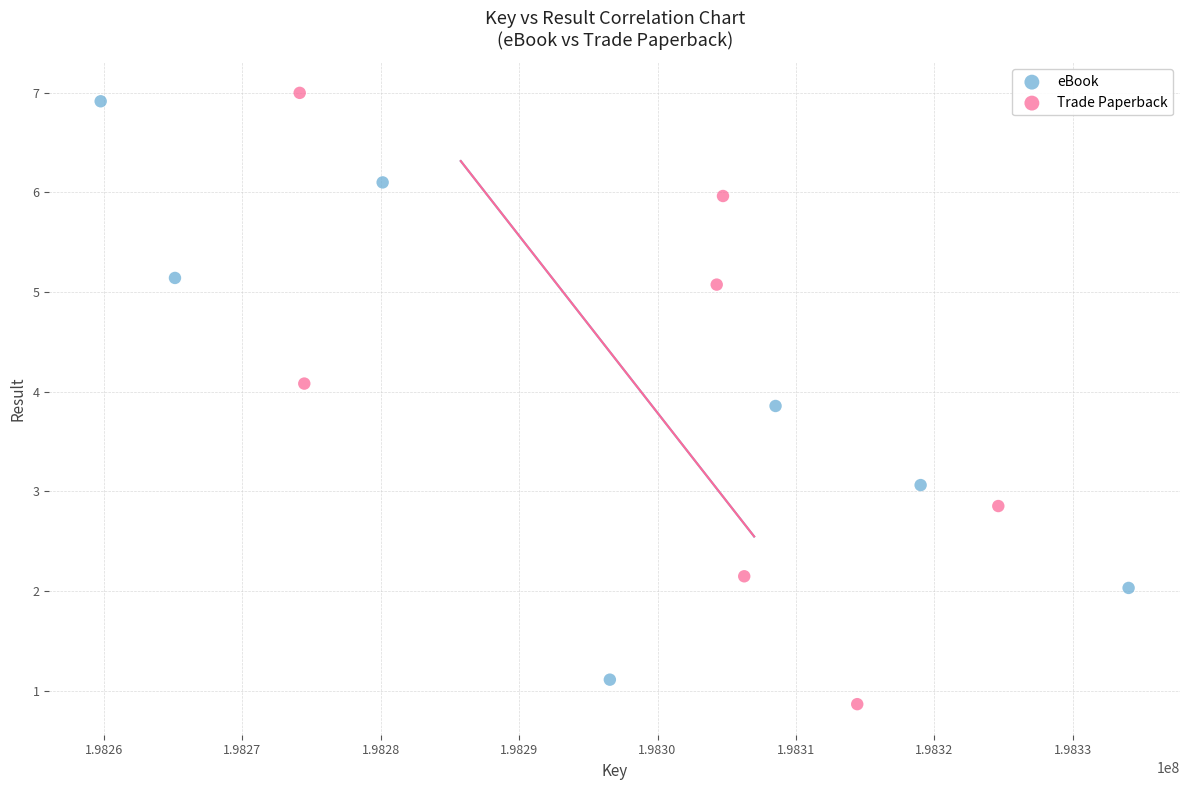

Which series has the largest Y range (max minus min)?

Trade Paperback